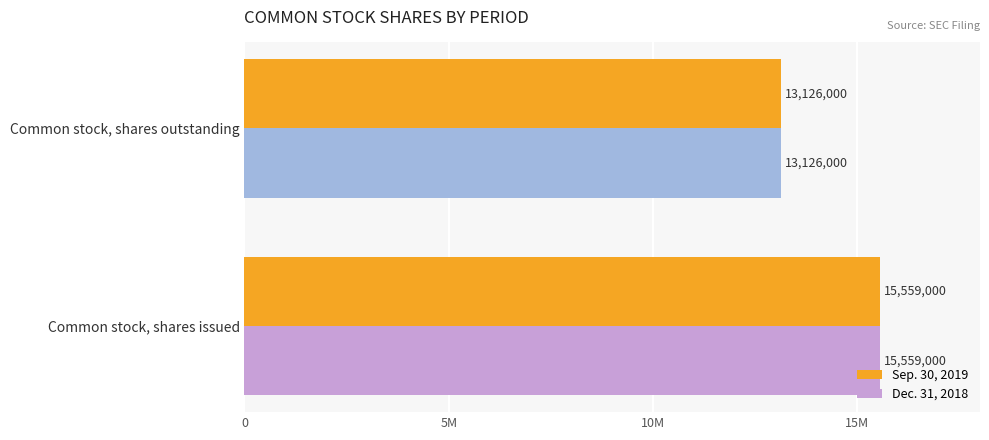

What are all the series names shown in the legend?

Sep. 30, 2019, Dec. 31, 2018